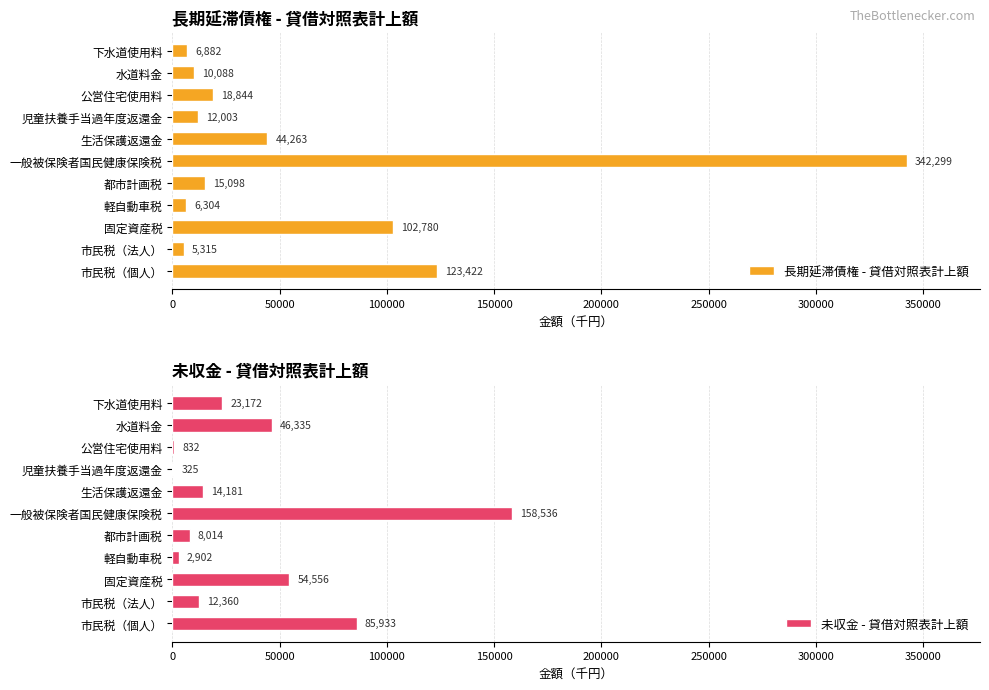

What is the difference between the 未収金 - 貸借対照表計上額 values at 固定資産税 and 下水道使用料?

31384